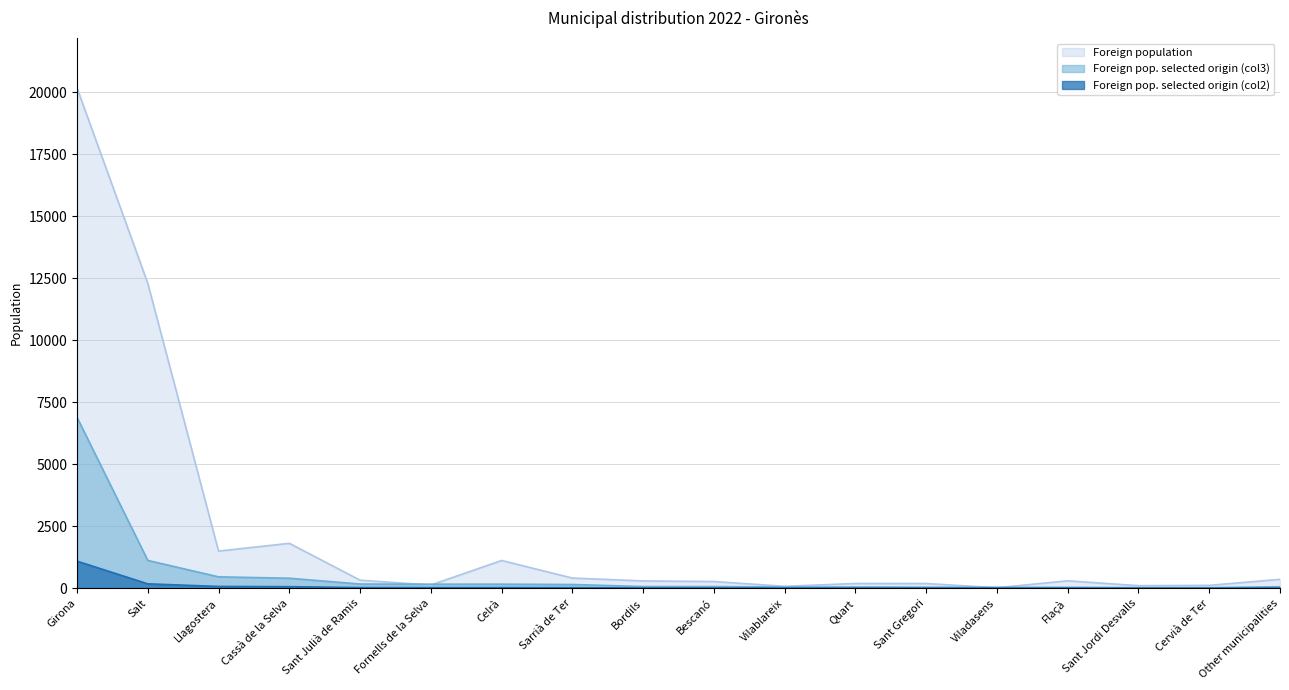

What is the sum of the Foreign pop. selected origin (col3) values at Sant Gregori and Quart?

94